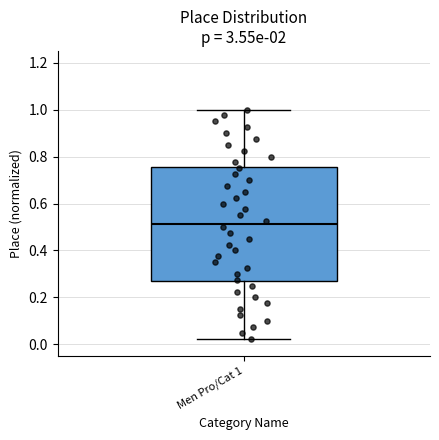

Transcribe this box plot: give where the median line is, the range the box spans, and where the two whiskers end, as read against the y-axis. The values are not printed on the chart, so give them approximately, as read against the axis.

median 0.52, box 0.26 to 0.76, whiskers 0.02 to 1.00